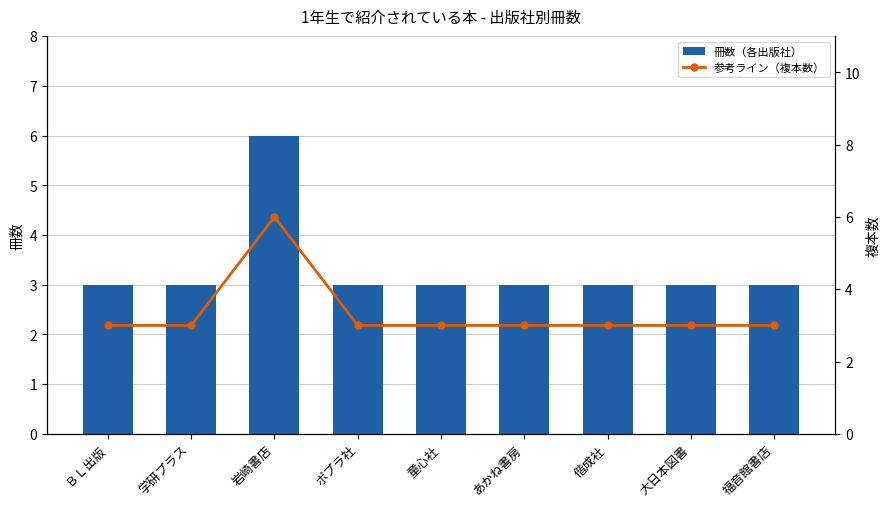

At which label does 冊数（各出版社） reach its minimum?

ＢＬ出版